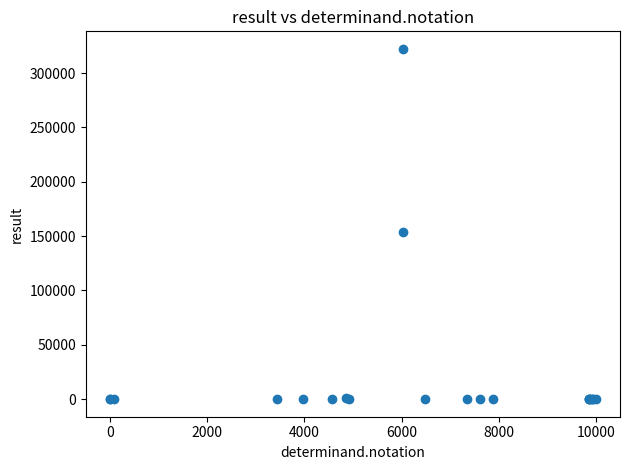

What Y value in the scatter plot is closest to 161118?

153913.0